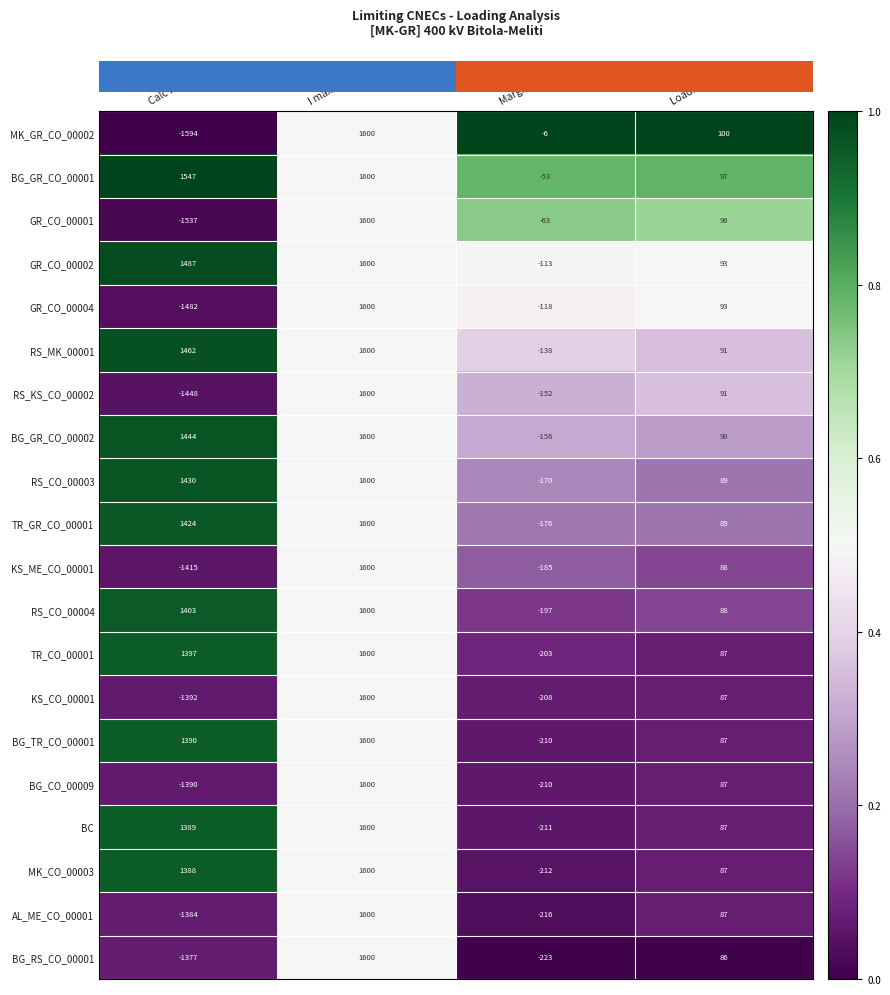

What is the average value of the AL_ME_CO_00001 series?

22